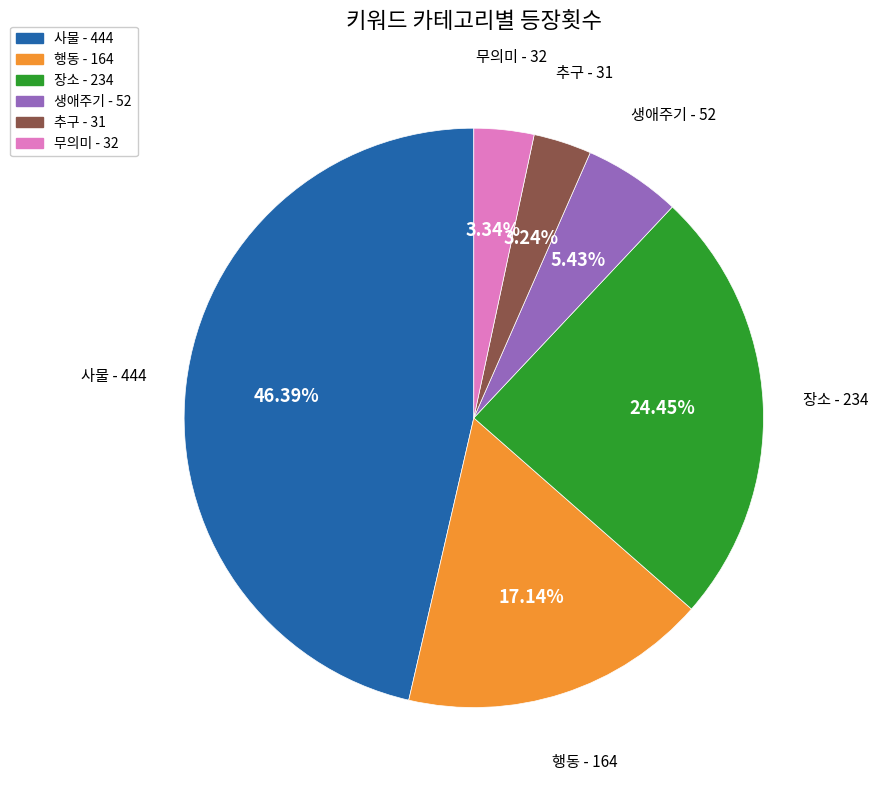

Does any single category account for the majority?

No